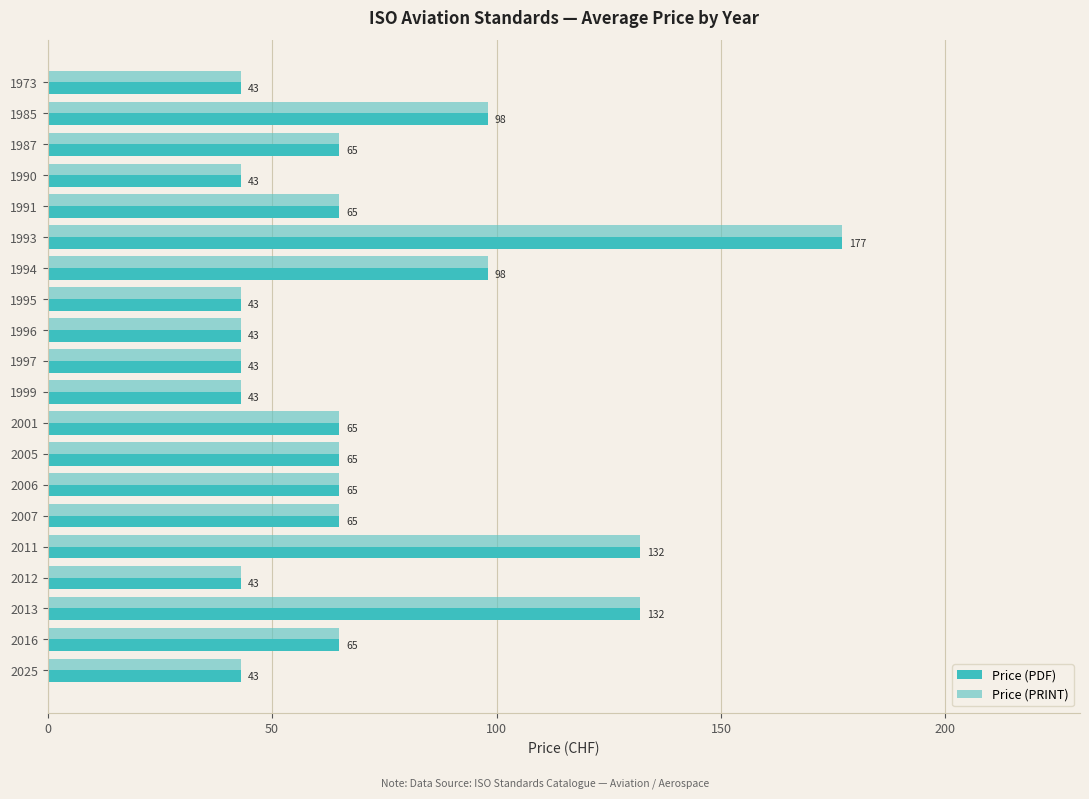

How many values in the Price (PRINT) series are below 65?

8